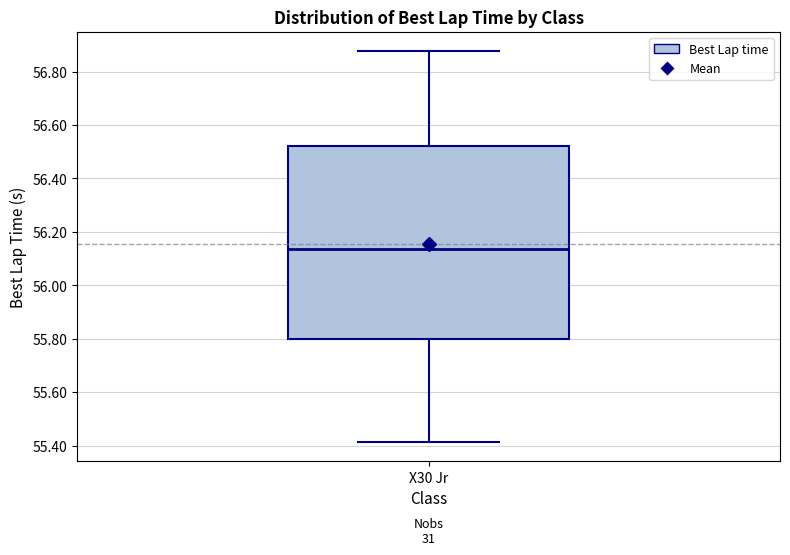

Transcribe this box plot: give where the median line is, the range the box spans, and where the two whiskers end, as read against the y-axis. The values are not printed on the chart, so give them approximately, as read against the axis.

median 56.14, box 55.80 to 56.52, whiskers 55.42 to 56.88